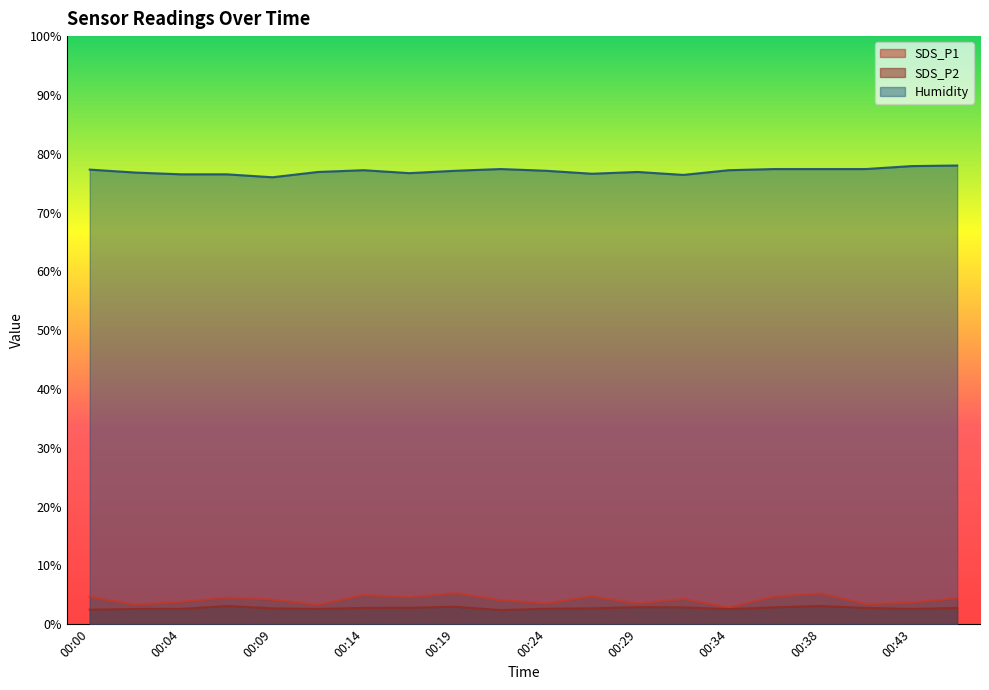

True or false: SDS_P2 and Humidity cross at least once.

False